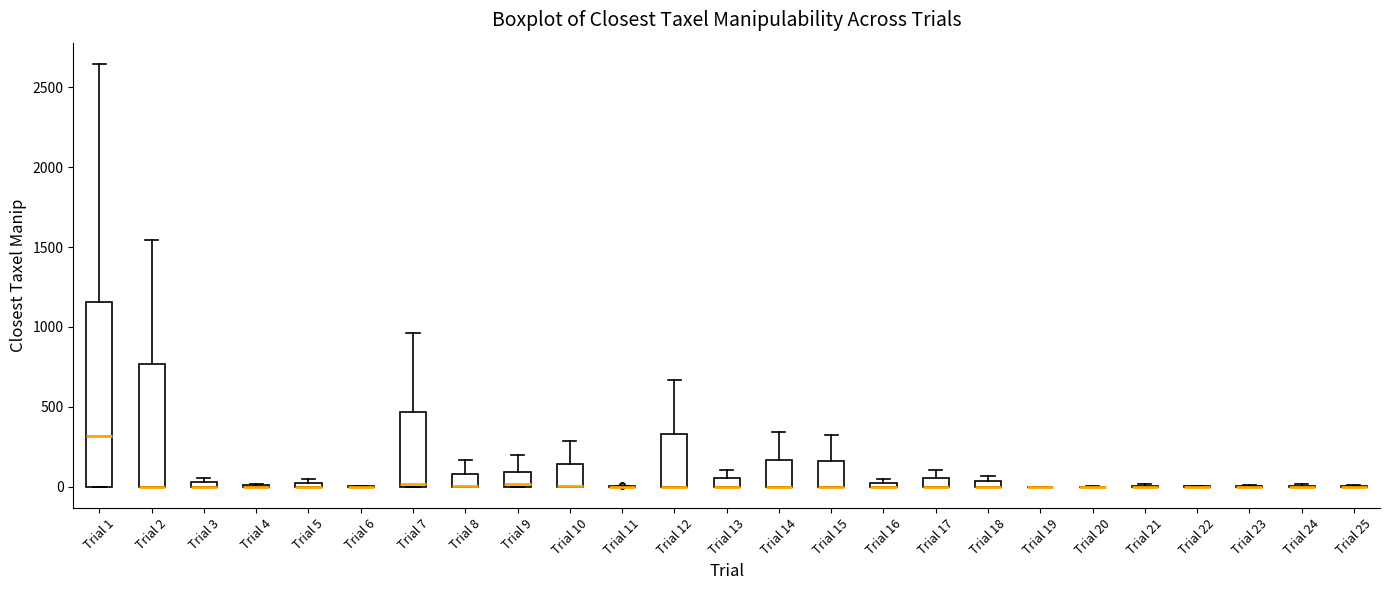

Comparing the boxes themselves (not the whiskers), which one is the tallest?

Trial 1